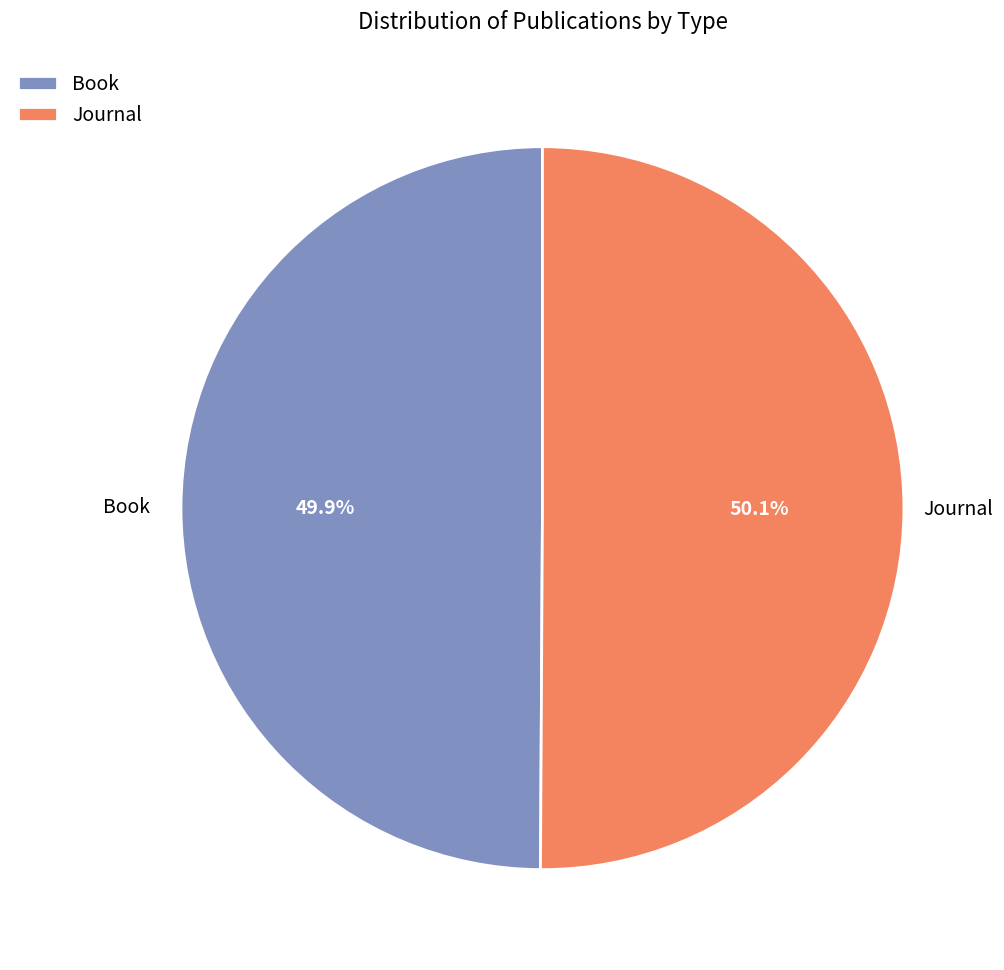

To the nearest percent, what portion does Book represent?

50%